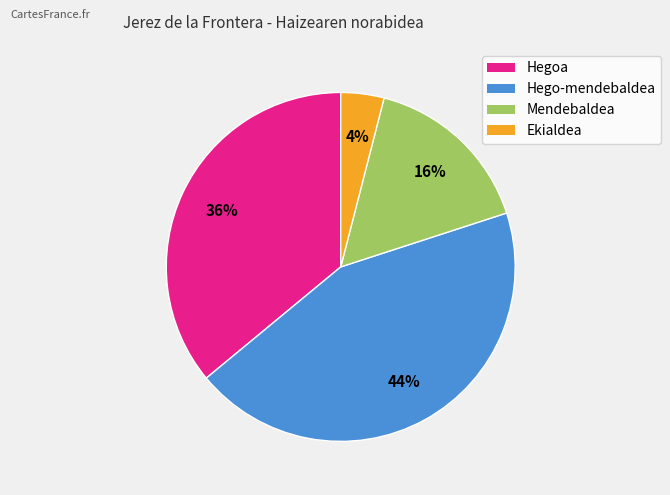

What is the largest slice in the pie chart?

Hego-mendebaldea